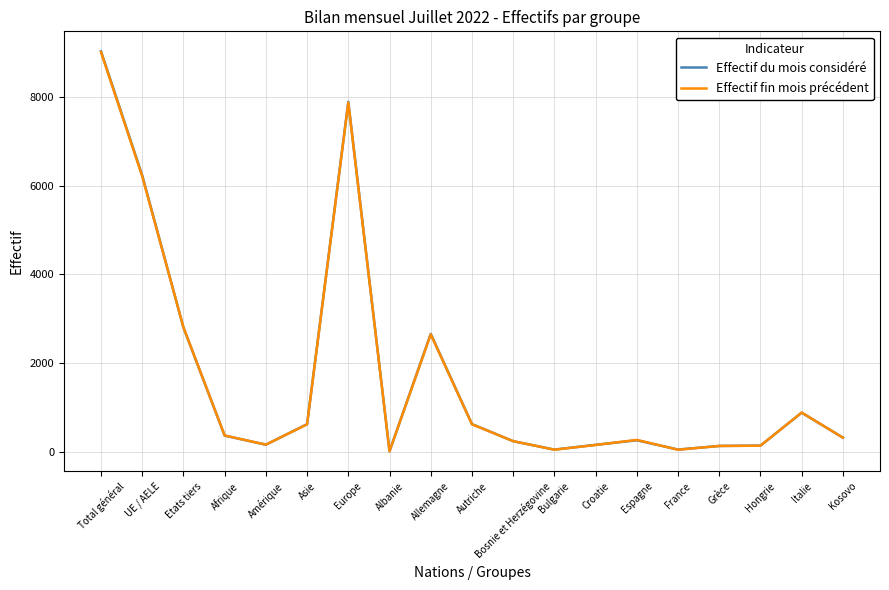

What is the maximum value for Effectif du mois considéré?

9033